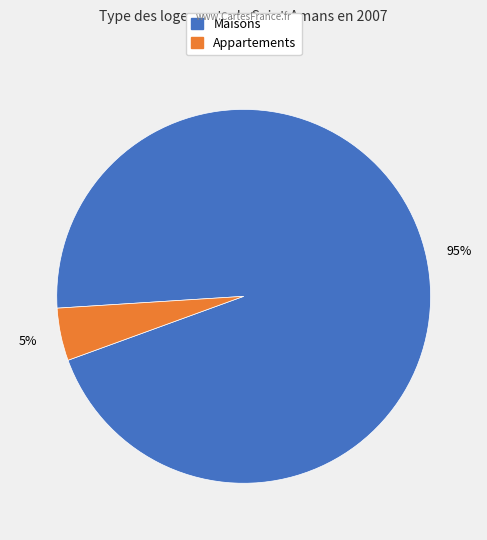

To the nearest percent, what is the average slice percentage?

50%